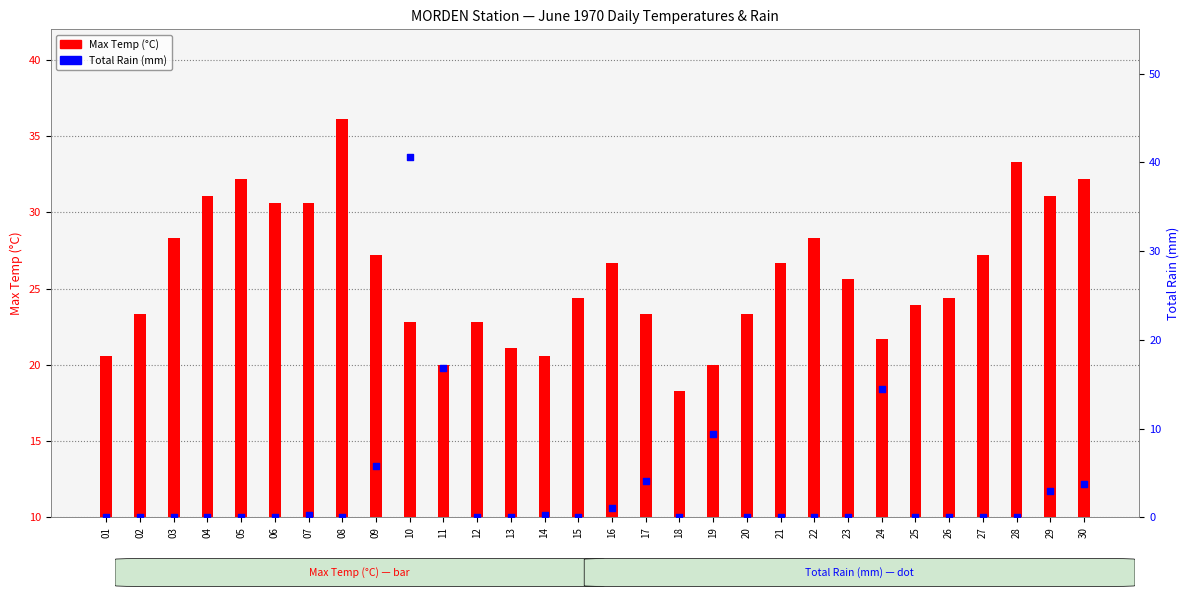

Is the value of Max Temp (°C) at 09 greater than the value of Total Rain (mm) at 04?

Yes